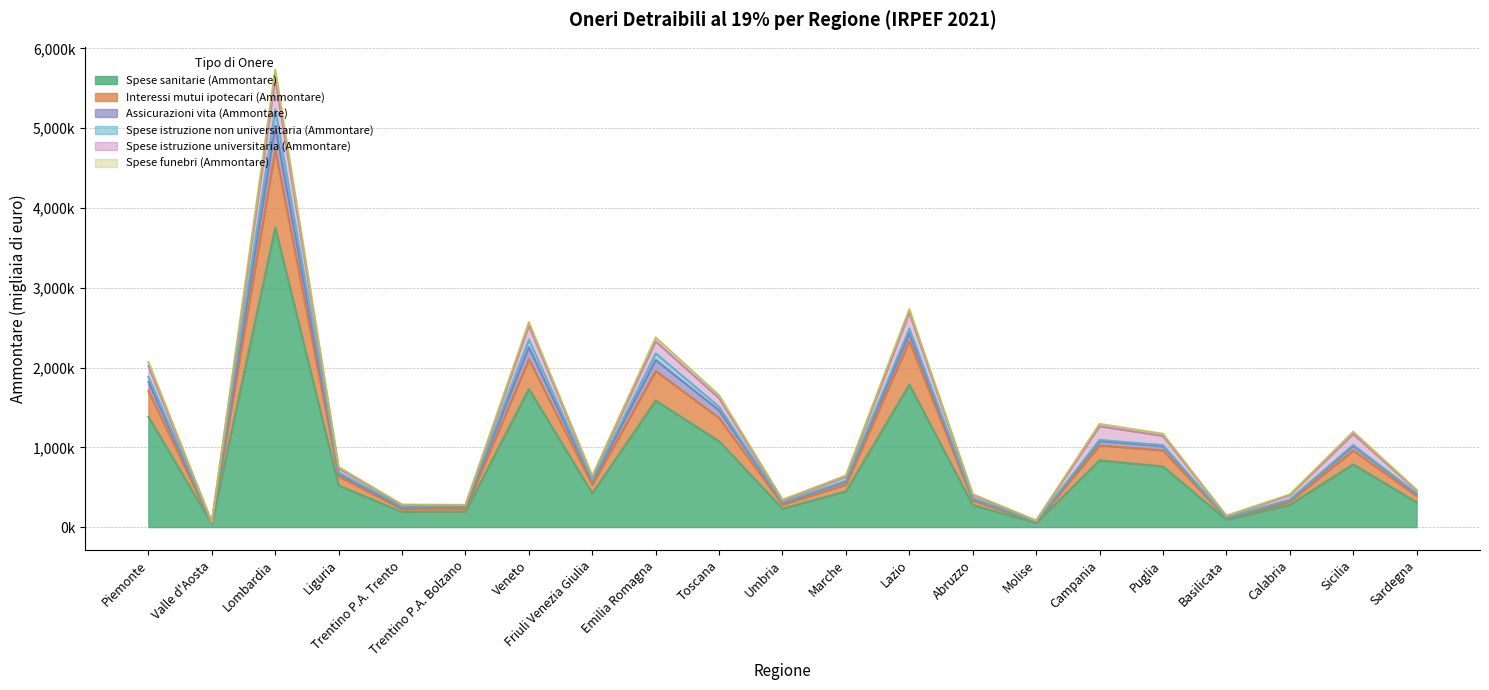

What is the difference between the second highest and minimum values in the Spese sanitarie (Ammontare) series?

1744220